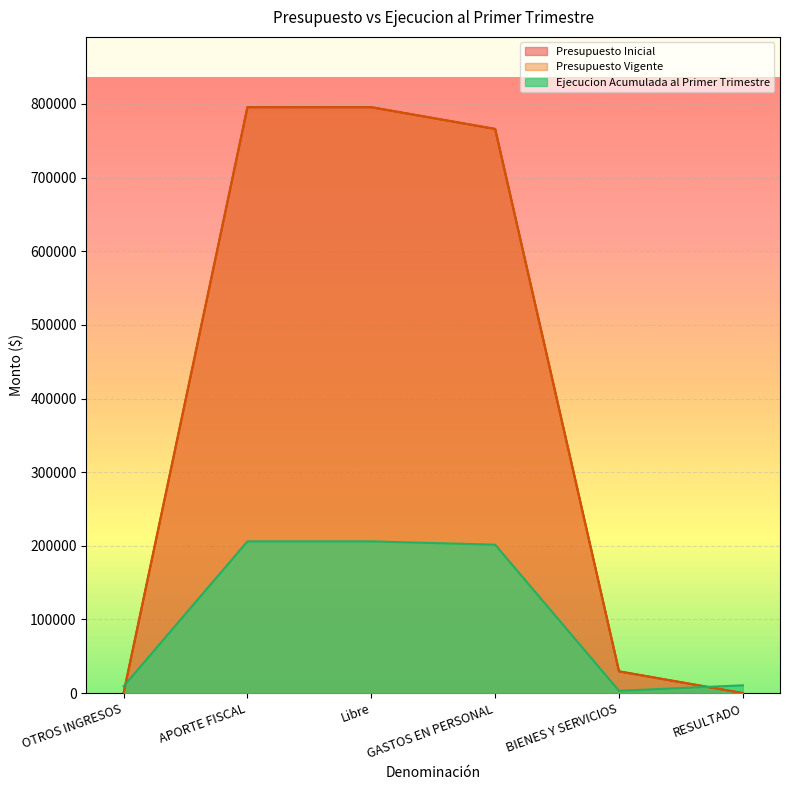

Does the chart display data point markers on the line(s)?

No